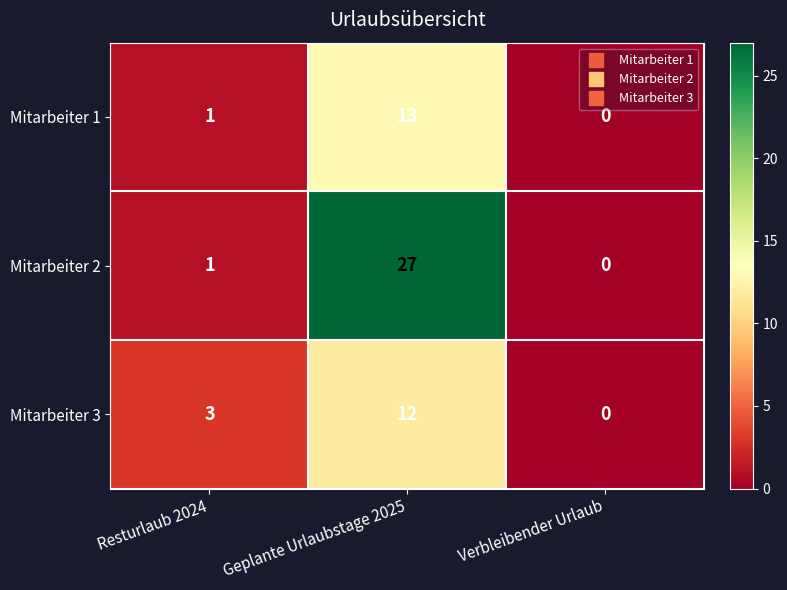

What is the average value of the Mitarbeiter 2 series?

9